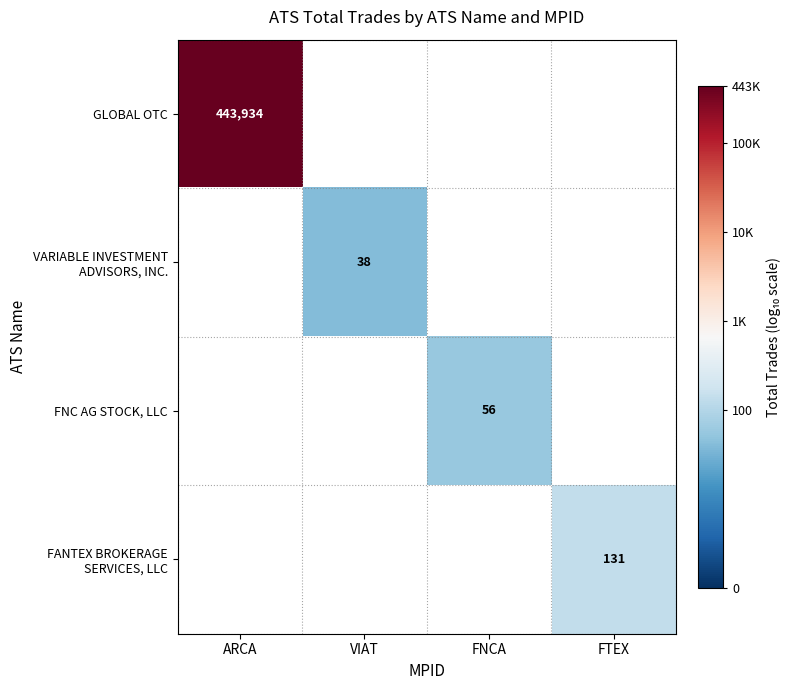

Which has a higher value, FNCA or ARCA?

ARCA